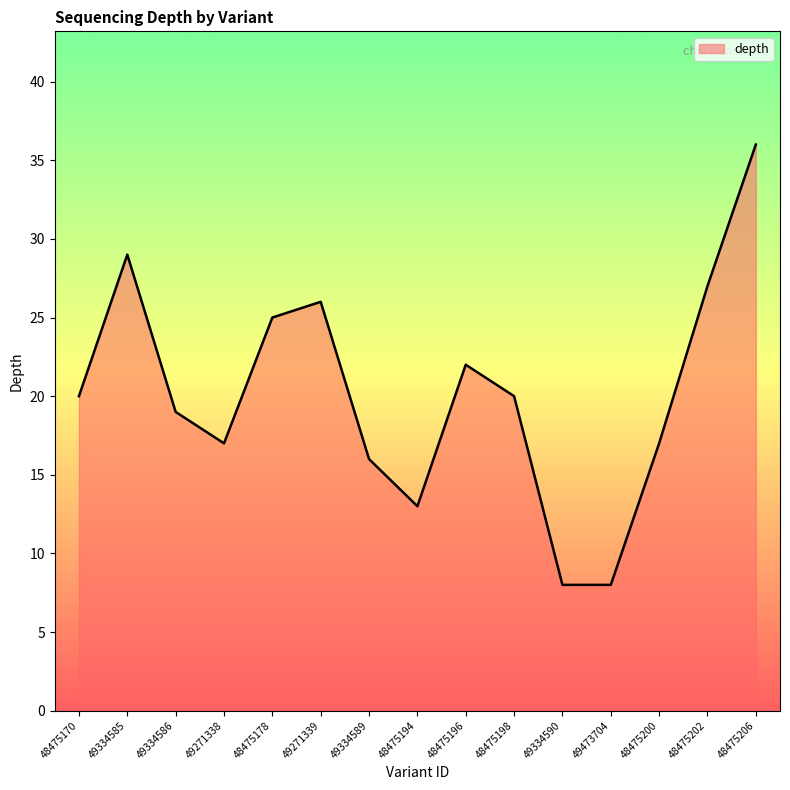

Reading left to right, what are all the values shown in this chart?

20	29	19	17	25	26	16	13	22	20	8	8	17	27	36